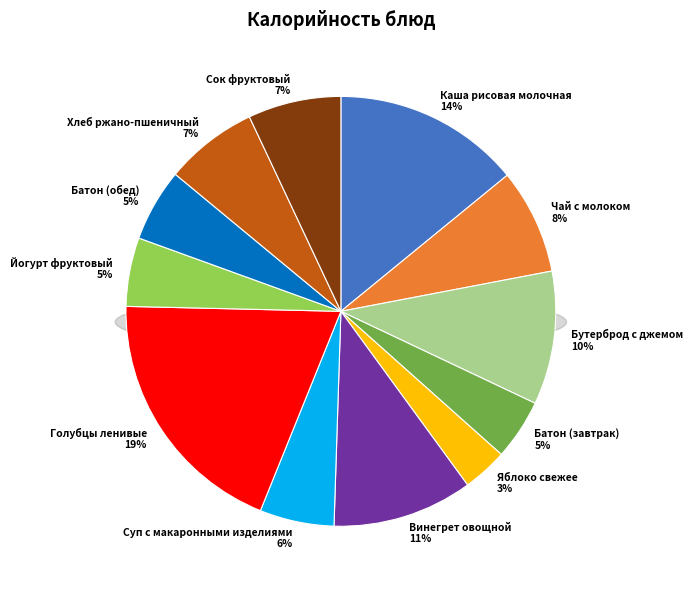

To the nearest percent, what is the difference between the Йогурт фруктовый and Бутерброд с джемом slice percentages?

5%